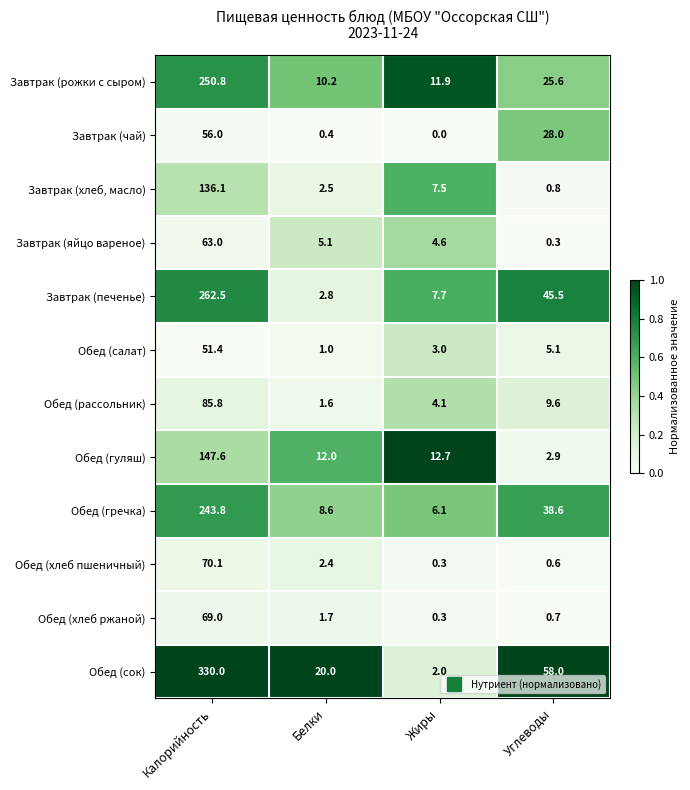

Which category has the lowest value across all series?

Жиры